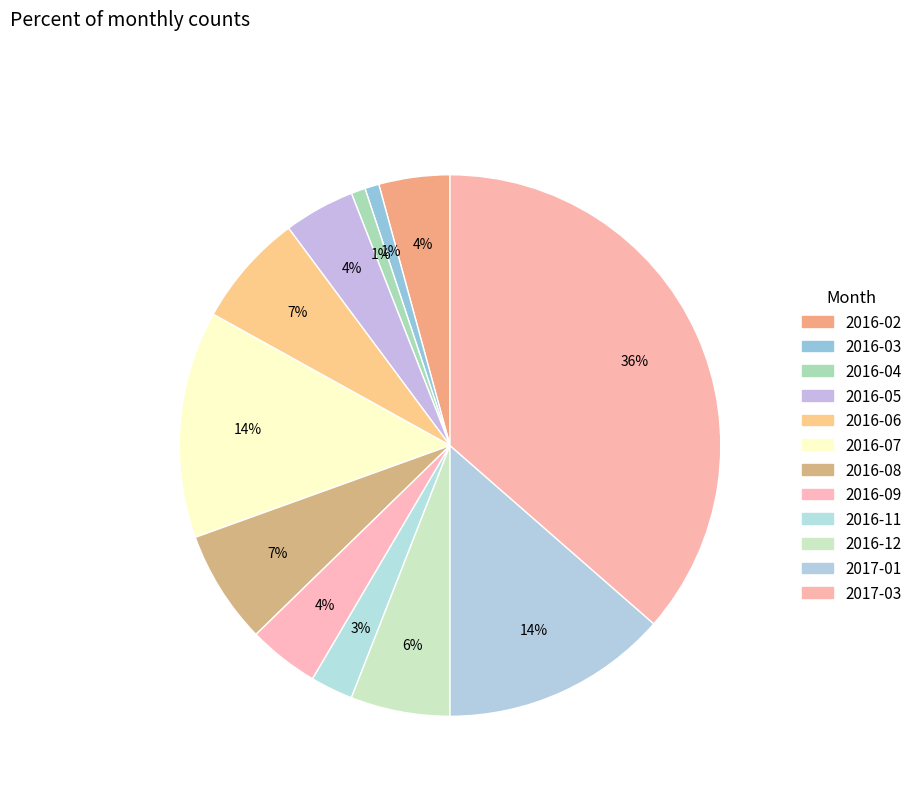

Is there a majority slice in this chart?

No